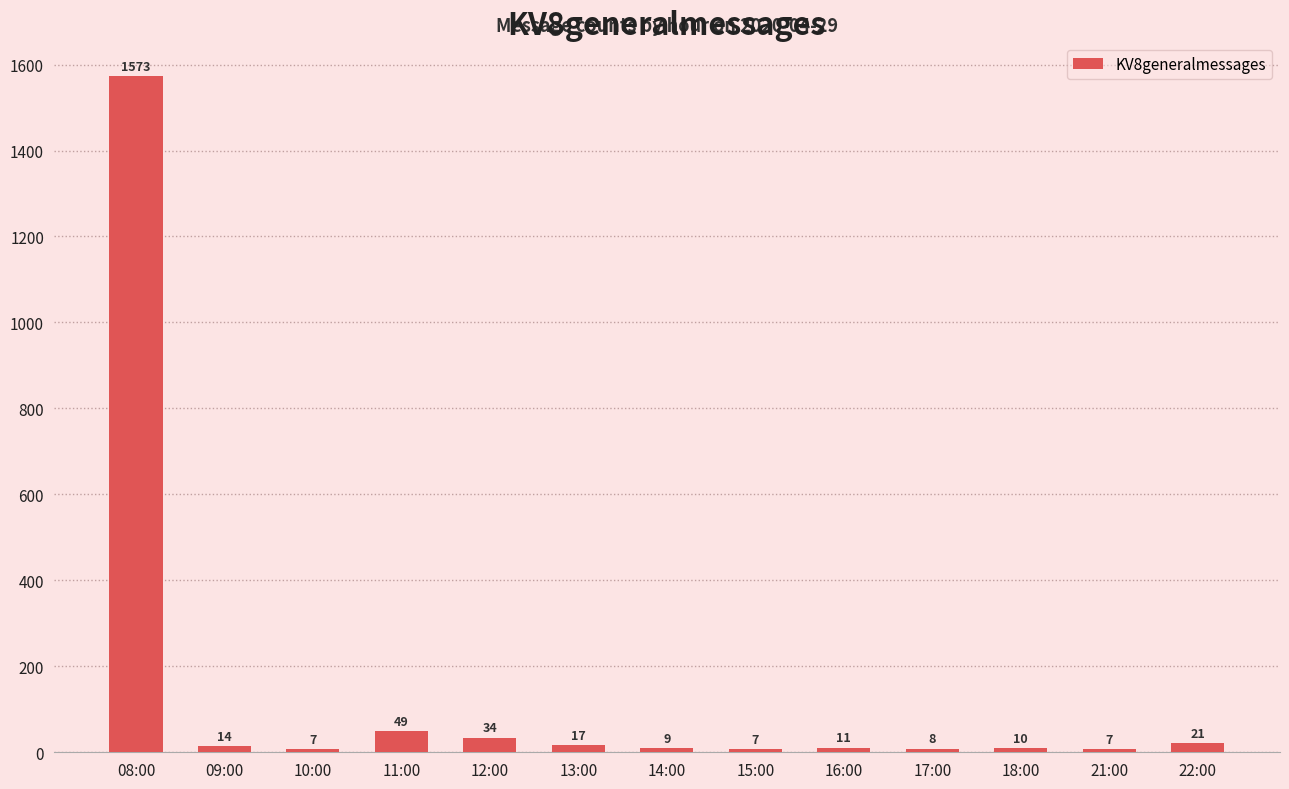

At which category does the chart reach its peak across all series?

08:00